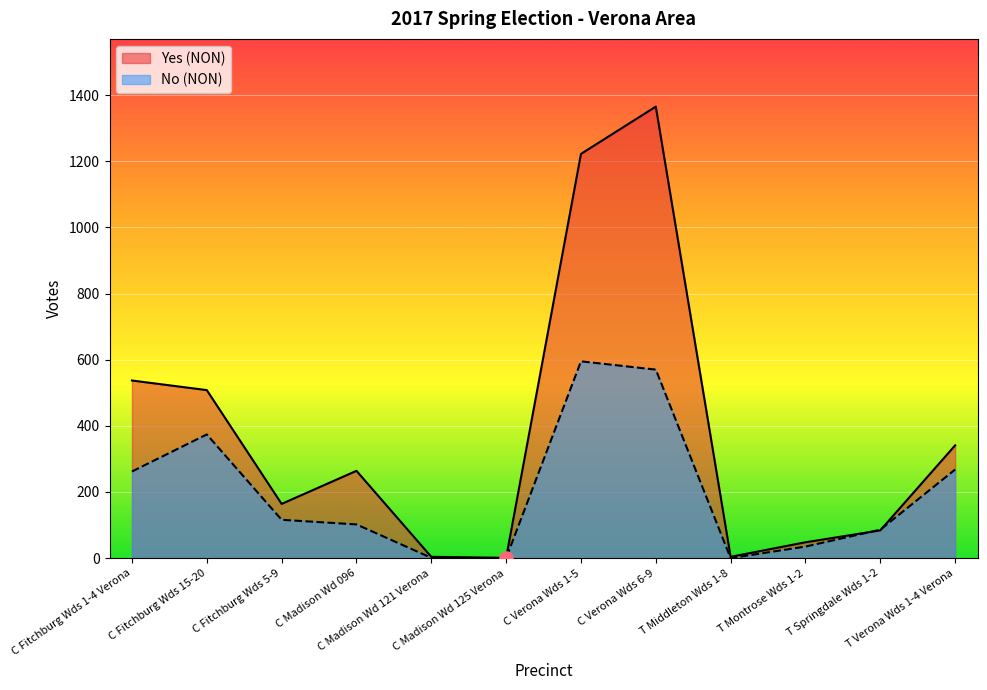

At which category is the sum across all series the highest?

C Verona Wds 6-9